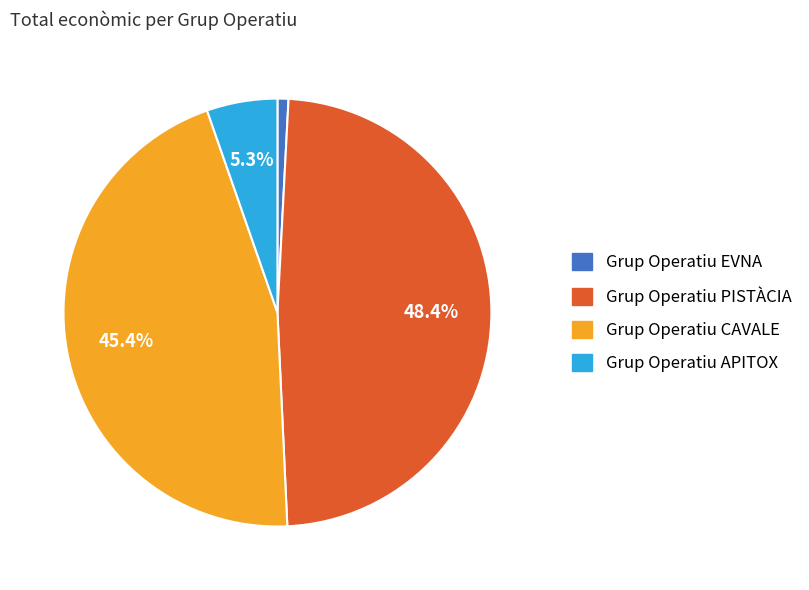

Which category has the smallest portion of the pie?

Grup Operatiu EVNA